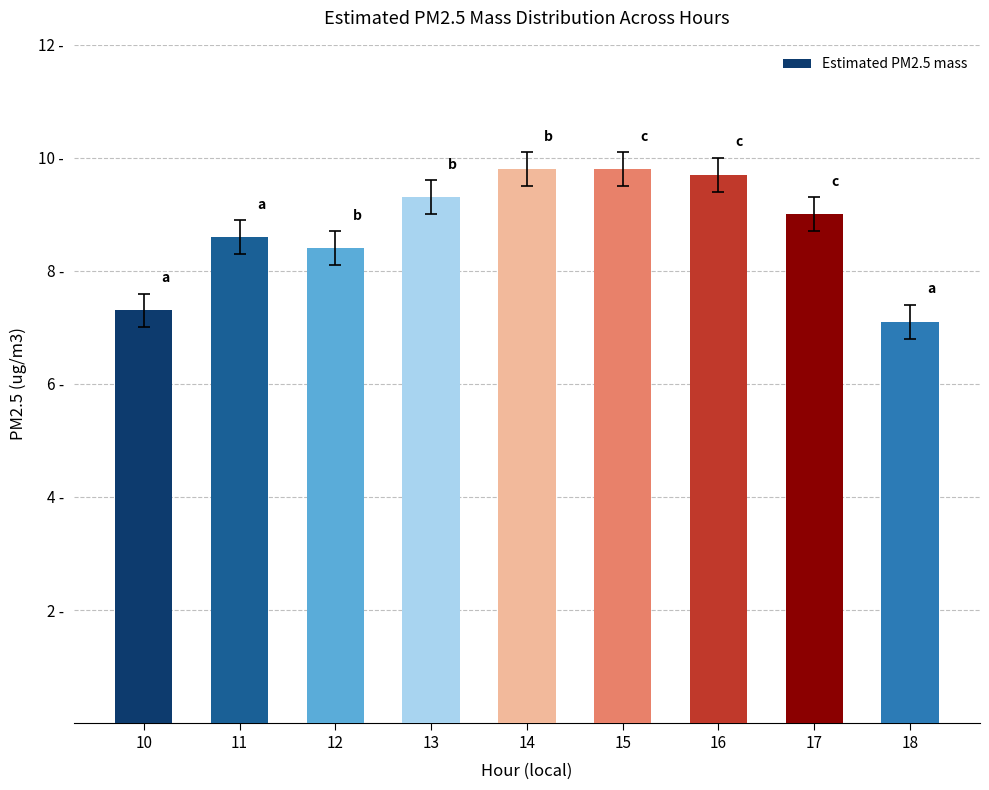

What is the change in value from 12 to 17?

+0.6